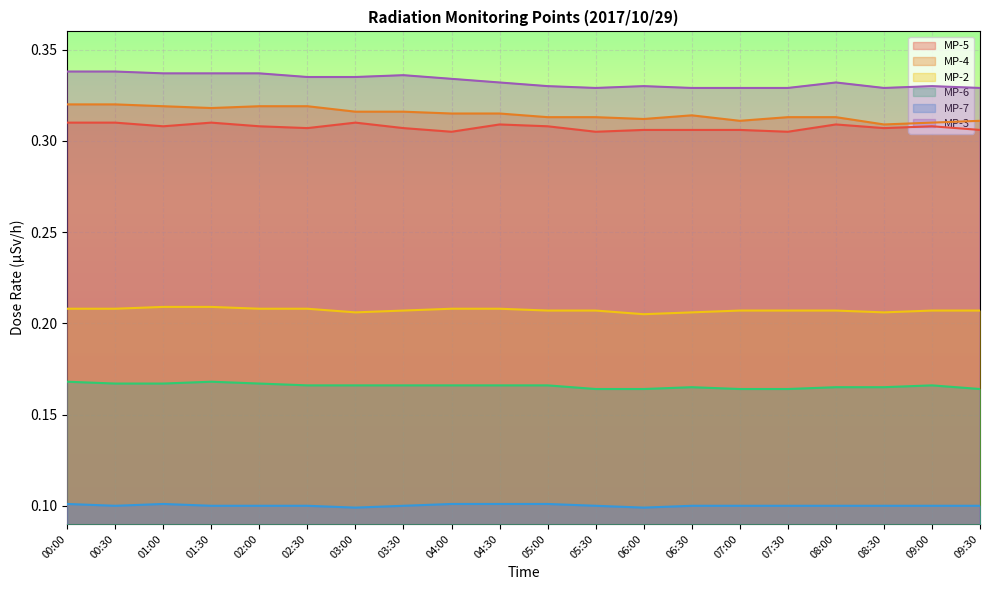

What is the total value across all series at 03:00?

1.4